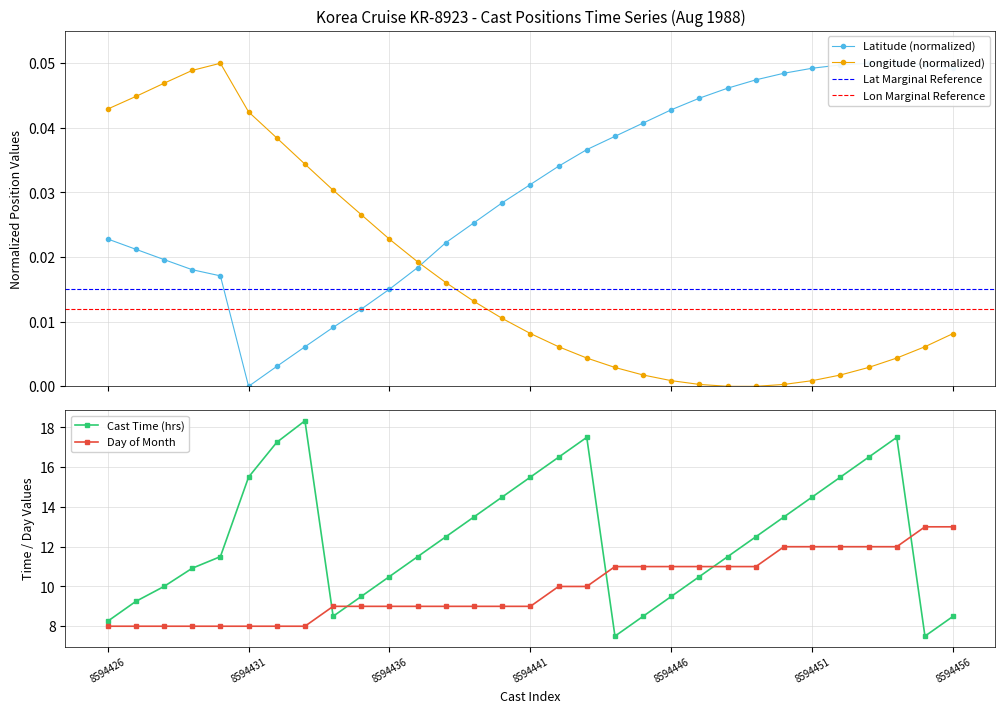

At 13, list the series in order from largest to smallest.

time, day, latitude, longitude